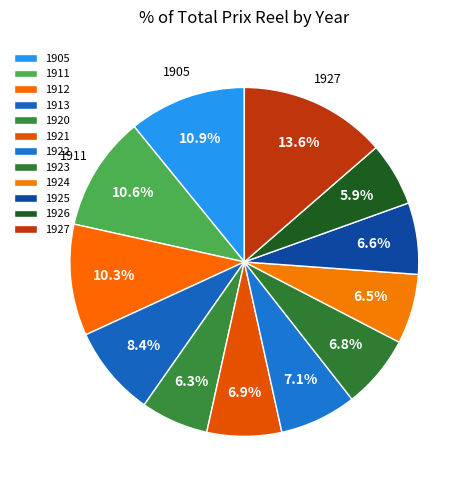

Which category has the smallest portion of the pie?

1926